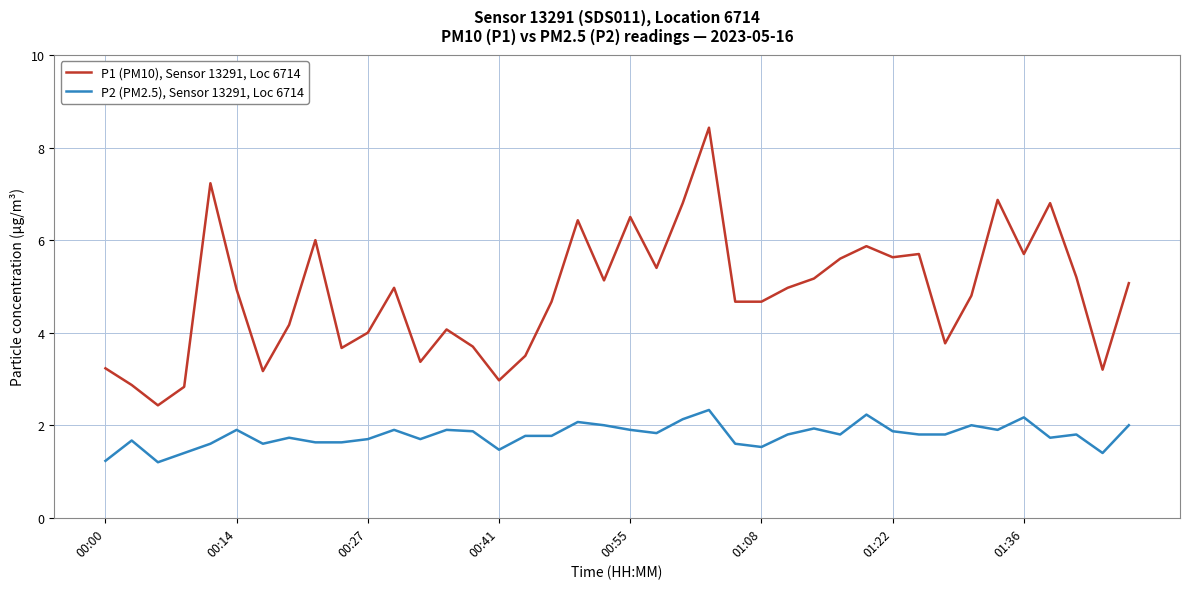

True or false: P2 (PM2.5), Sensor 13291, Loc 6714 and P1 (PM10), Sensor 13291, Loc 6714 intersect in this chart.

False